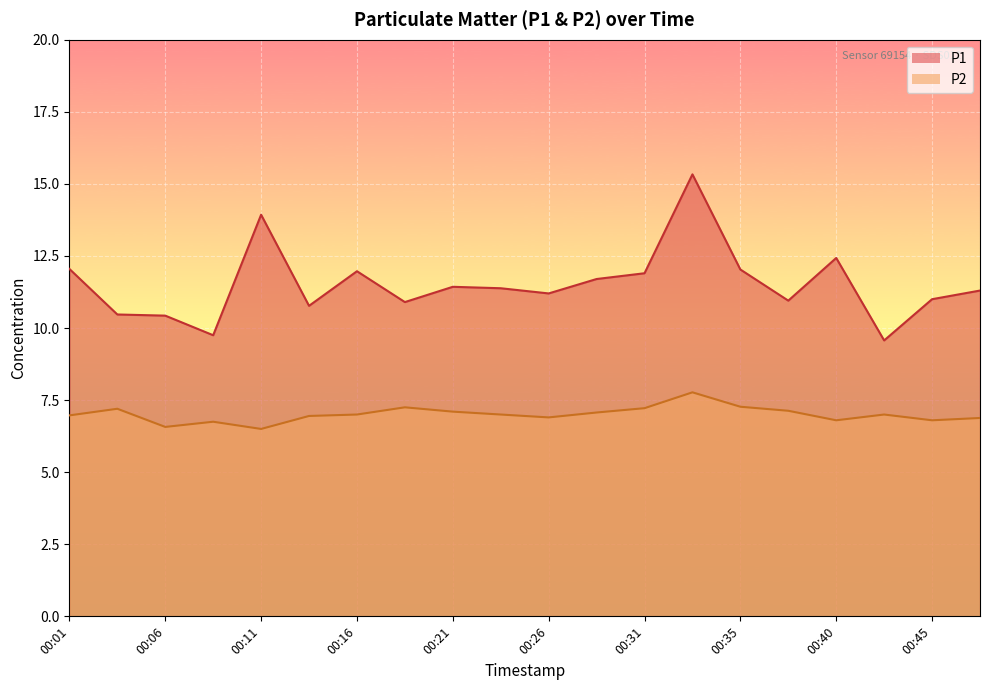

True or false: P2 and P1 intersect in this chart.

False